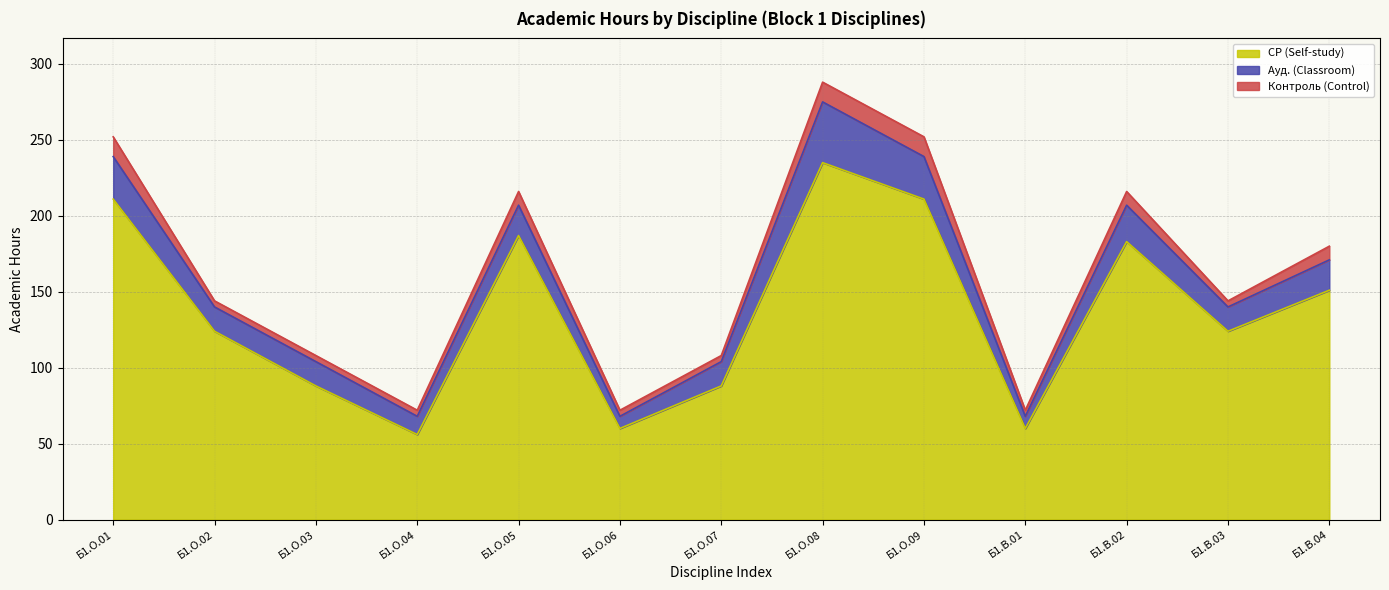

How many interior local valleys does the СР (Self-study) series have?

4